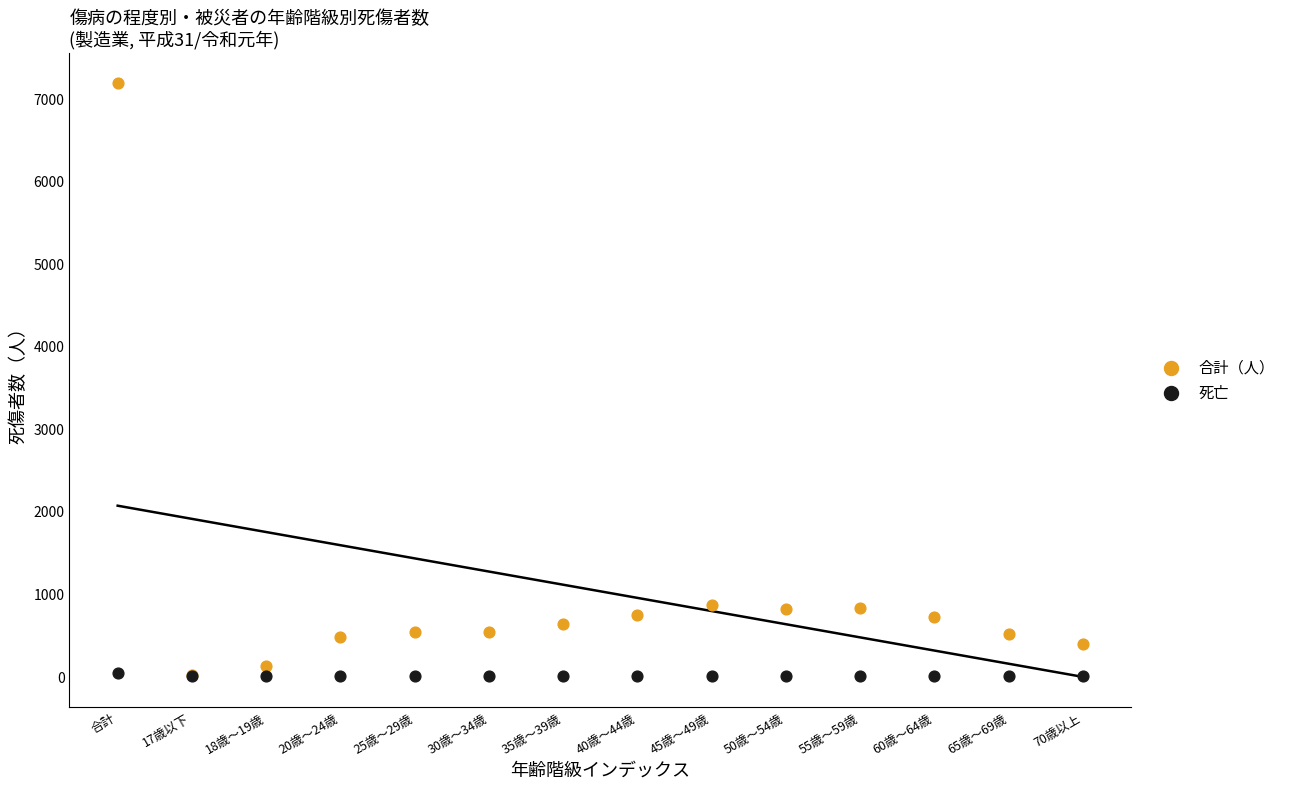

Which series contains the highest Y value?

合計（人）